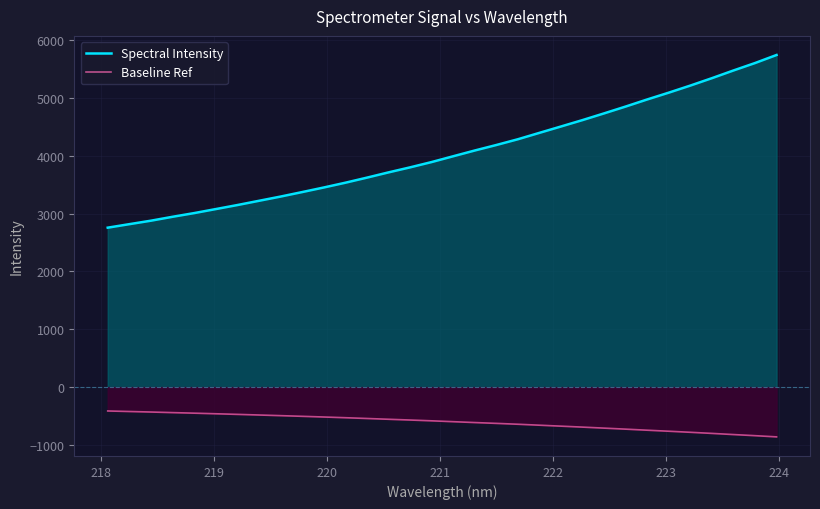

Which series has the largest total across all categories?

Spectral Intensity